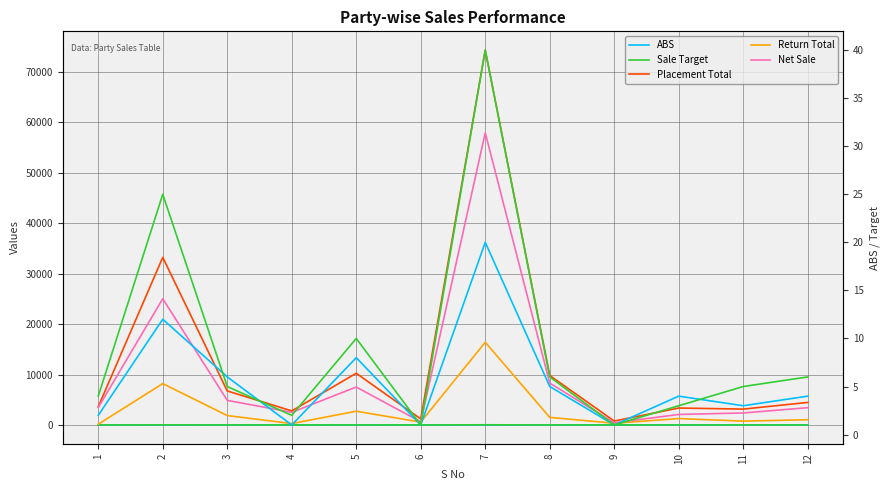

What is the value of the Sale Target point at the 4th from the left?

2